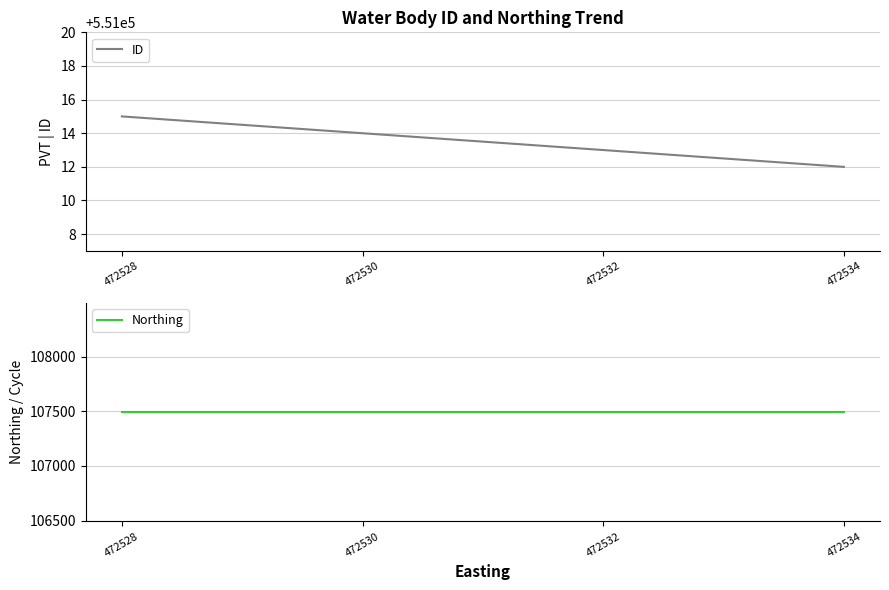

Is it true that Northing equals 107491 at 472534?

True